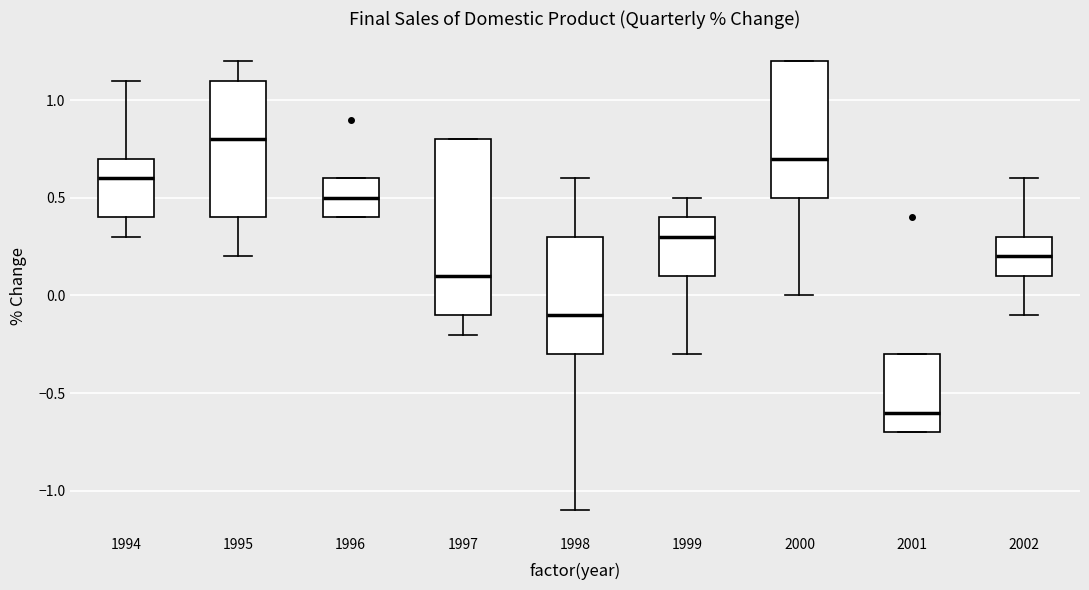

Where is the lower edge of the box at x = 1997 on the y-axis? The values are not printed on the chart, so give them approximately, as read against the axis.

-0.1